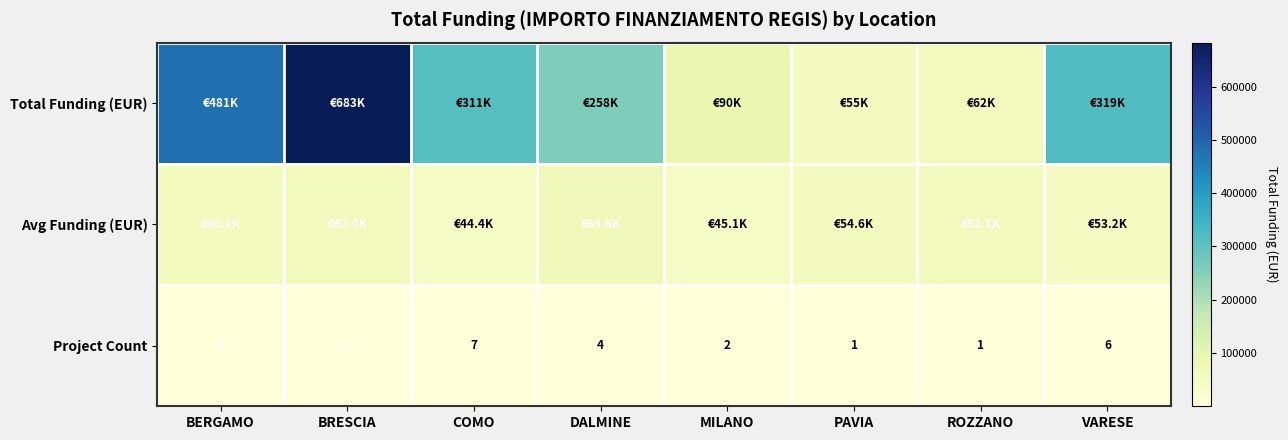

True or false: Project Count has a value of 11.2 at BERGAMO.

False